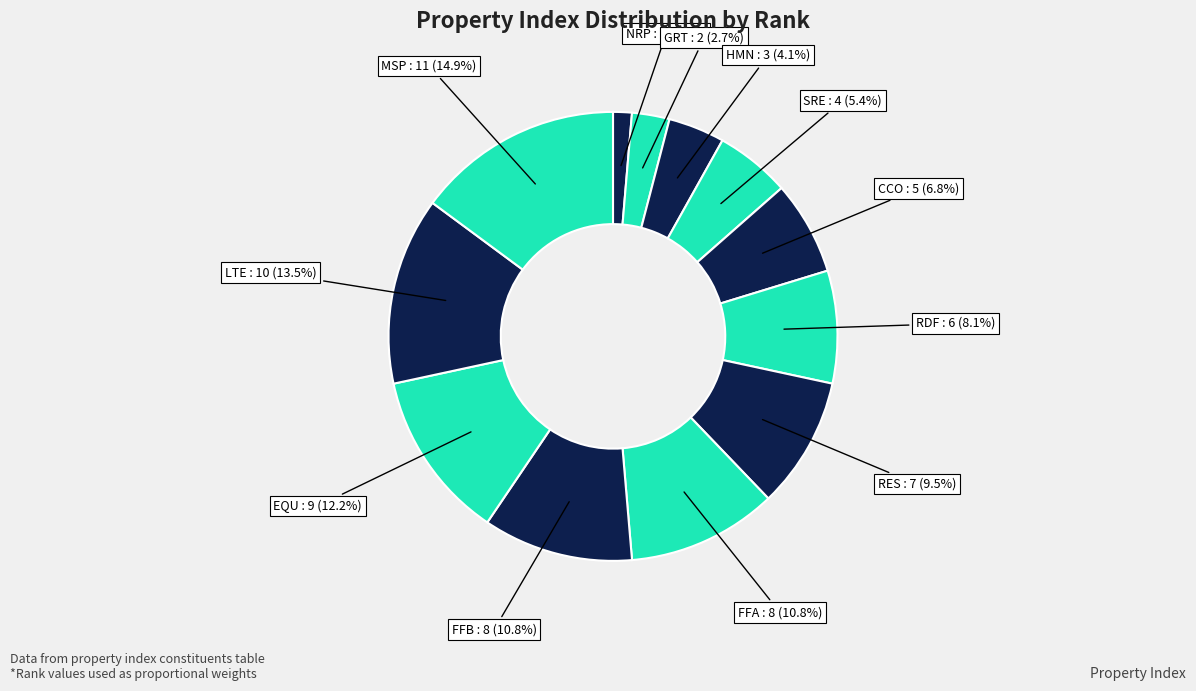

Is there any slice that represents more than half of the pie?

No